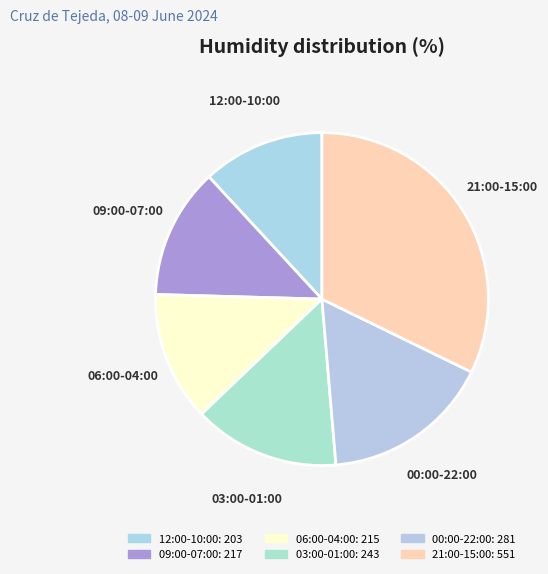

How many segments does this pie chart have?

6